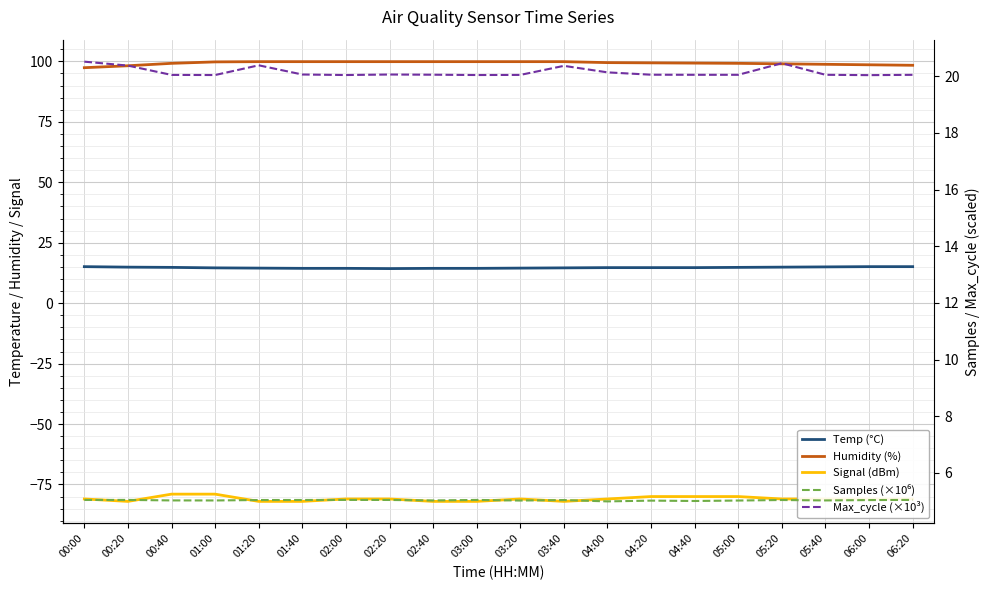

What value does the Signal (dBm) series have at 04:40?

-80.0